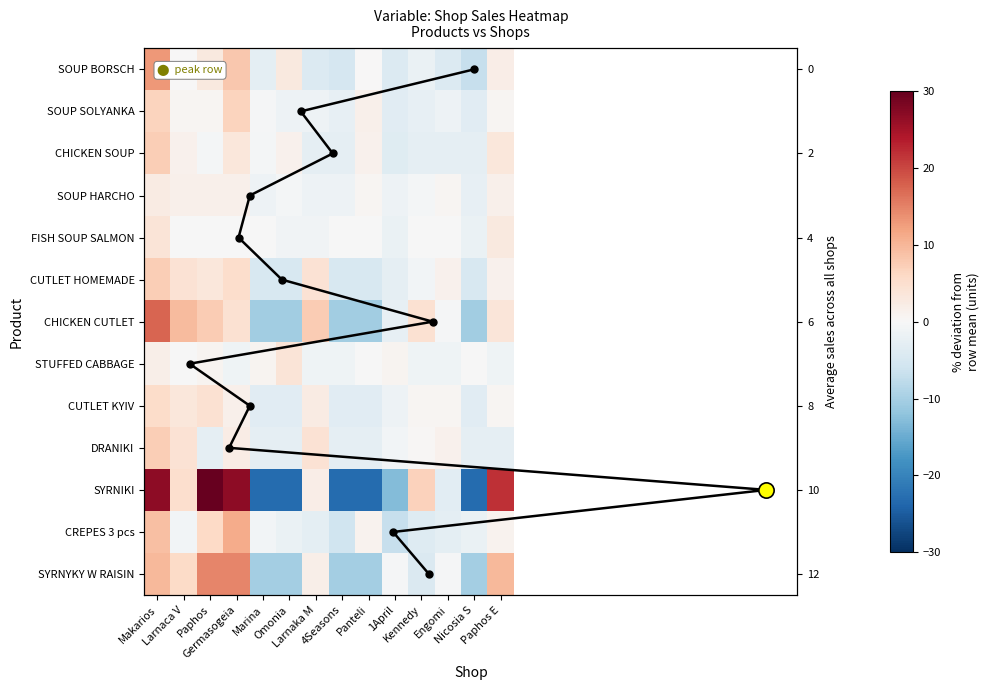

List the series in order of their peak value, highest first.

SYRNIKI, CHICKEN CUTLET, SYRNYKY W RAISIN, SOUP BORSCH, CREPES 3 pcs, CHICKEN SOUP, CUTLET HOMEMADE, DRANIKI, SOUP SOLYANKA, CUTLET KYIV, FISH SOUP SALMON, STUFFED CABBAGE, SOUP HARCHO